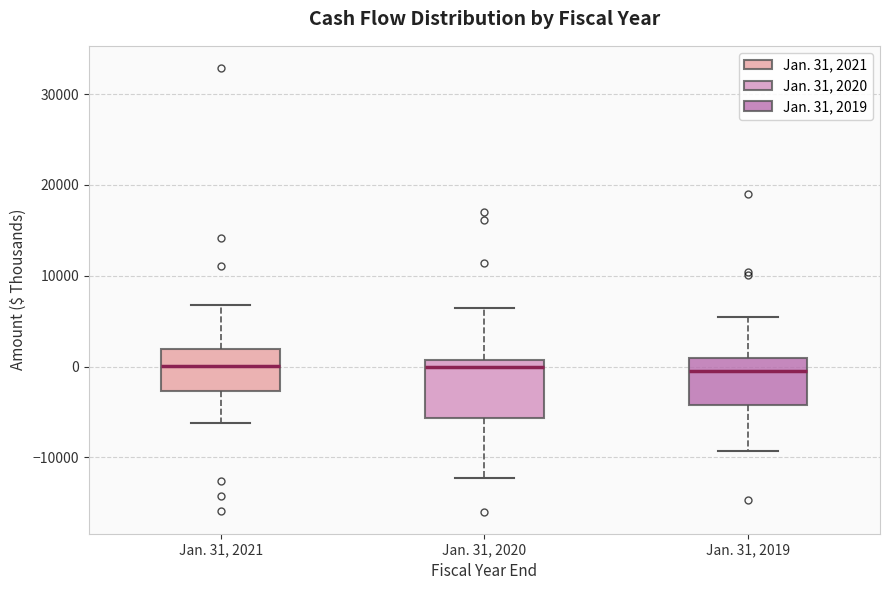

Reading left to right, transcribe this box plot: for each box, give where its median line is, the range the box spans, and where its two whiskers end, as read against the y-axis. The values are not printed on the chart, so give them approximately, as read against the axis.

Jan. 31, 2021: median 0, box -3000 to 2000, whiskers -6000 to 7000
Jan. 31, 2020: median 0, box -6000 to 1000, whiskers -12000 to 6000
Jan. 31, 2019: median 0, box -4000 to 1000, whiskers -9000 to 6000